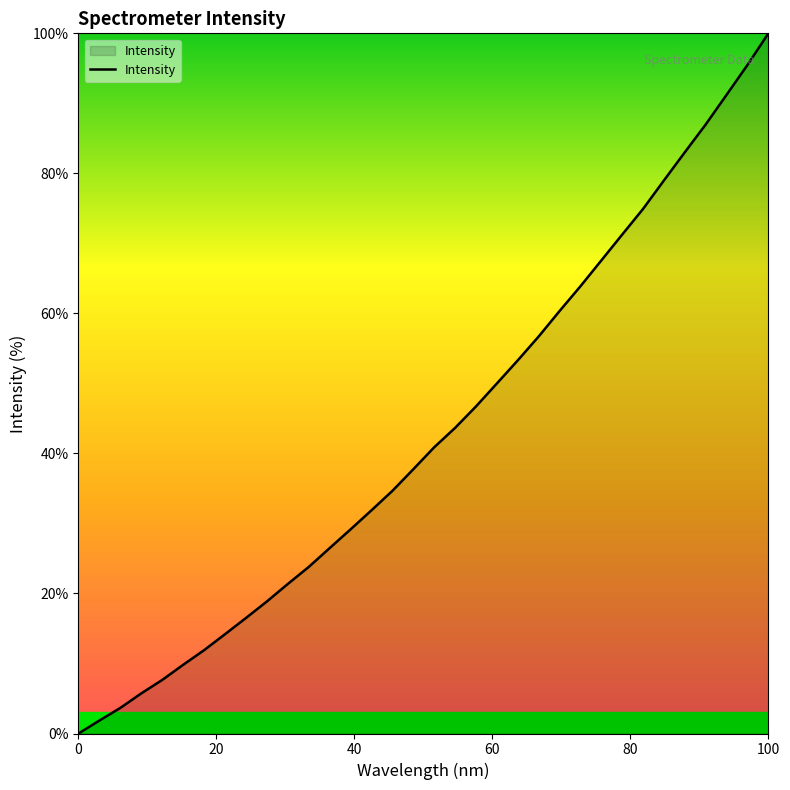

What is the maximum value shown in the chart?

100.0